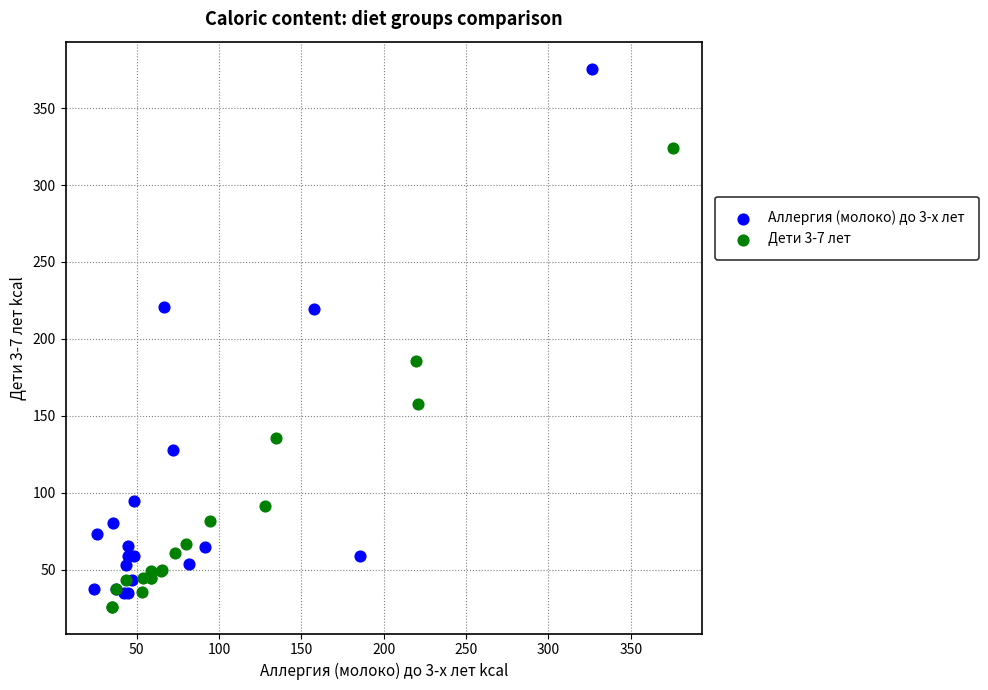

Which series has the largest Y range (max minus min)?

Аллергия (молоко) до 3-х лет